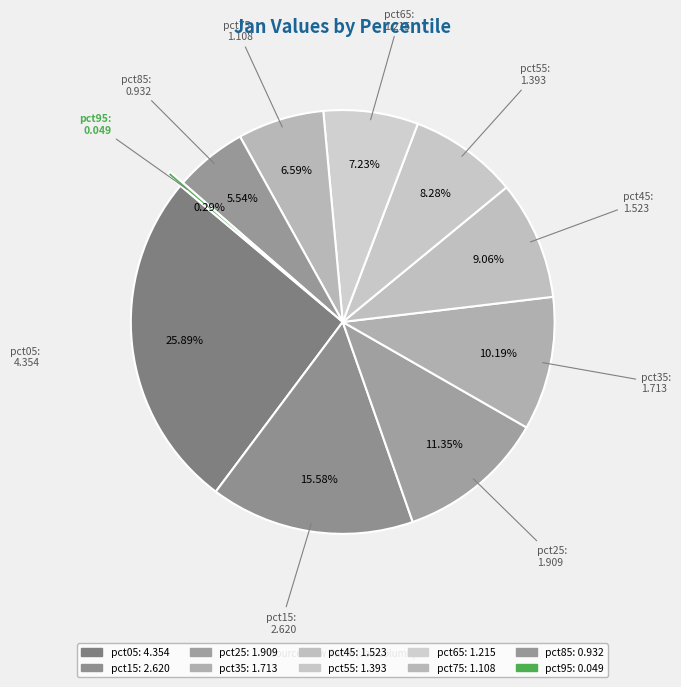

To the nearest percent, what is the combined percentage of pct85 and pct95?

6%